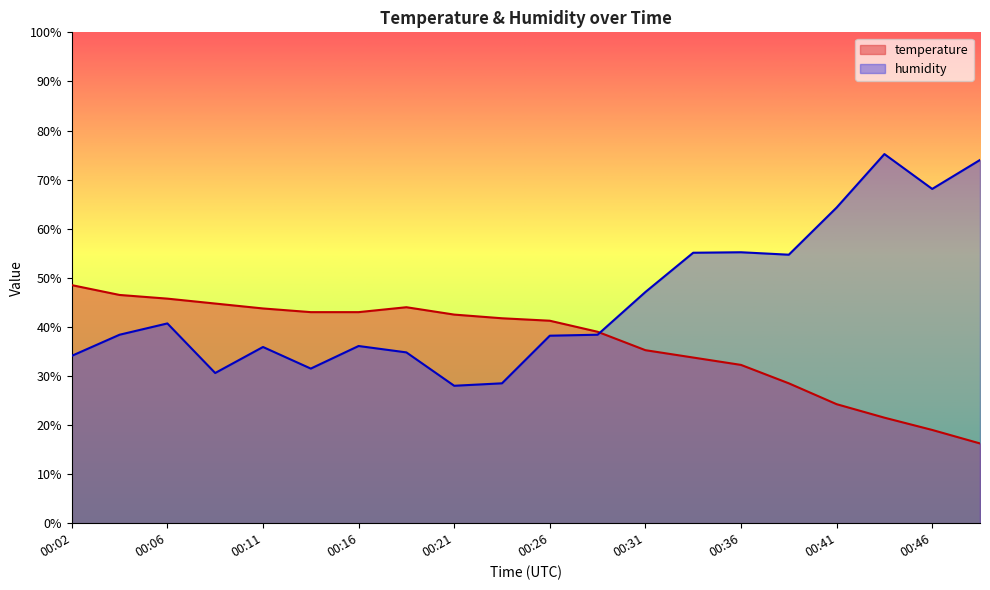

The humidity series shows 36.1 at 00:16. True or false?

True